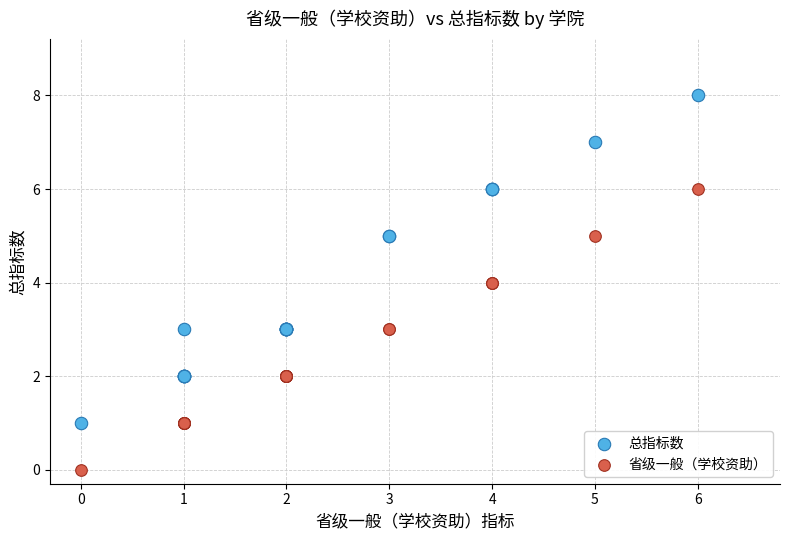

Which series reaches the minimum Y coordinate?

省级一般（学校资助）